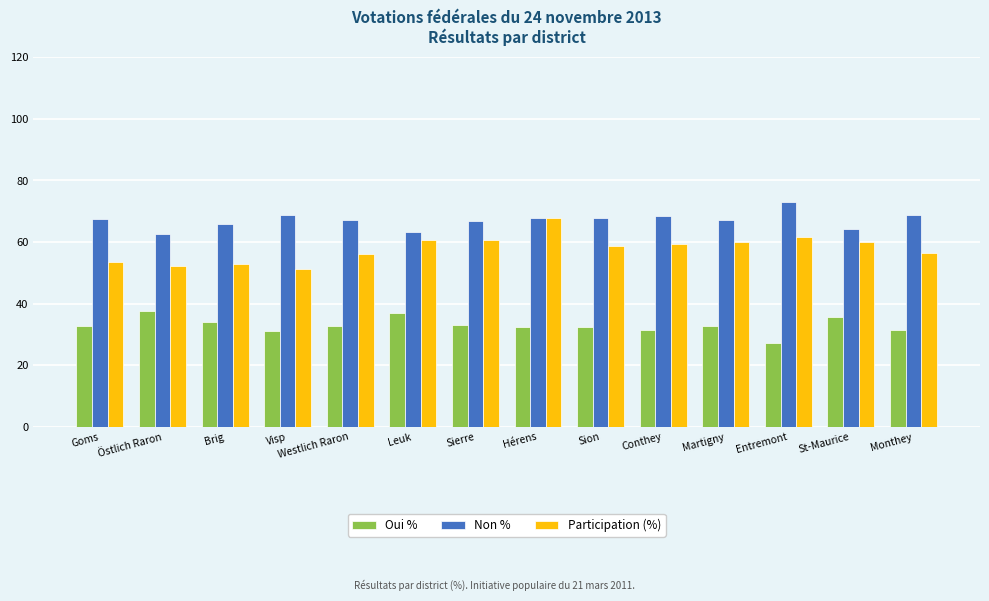

How many groups of bars are there?

14